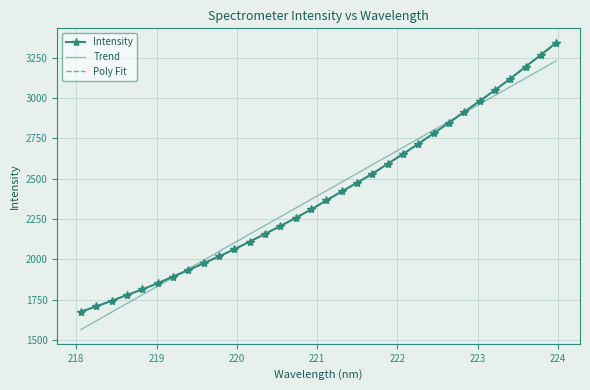

Which series has the largest range (max minus min)?

Intensity